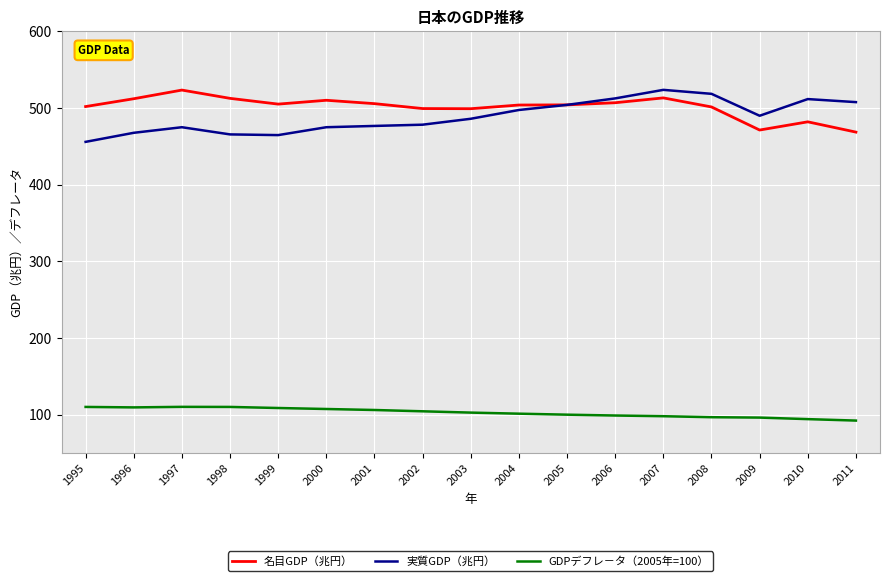

The 名目GDP（兆円） series shows 513.0 at 2007. True or false?

True